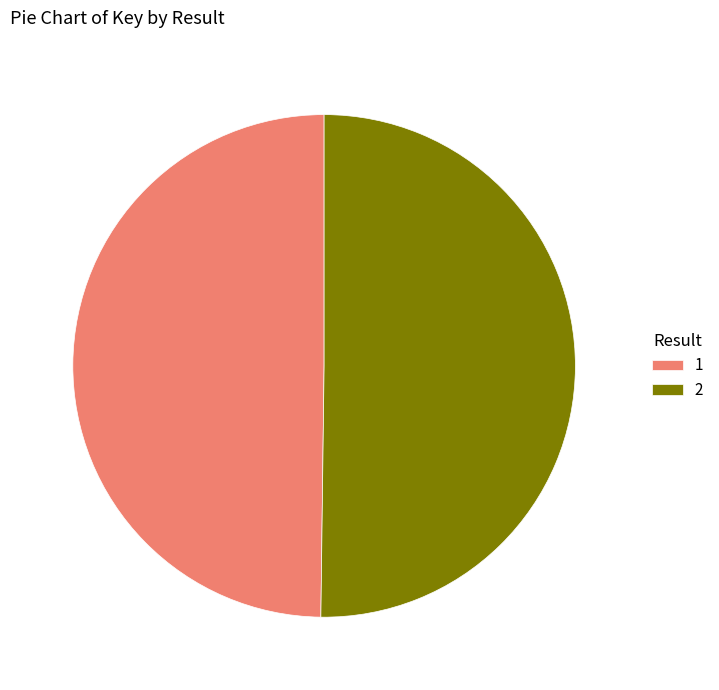

Do 2 and 1 together represent more than half of the pie?

Yes